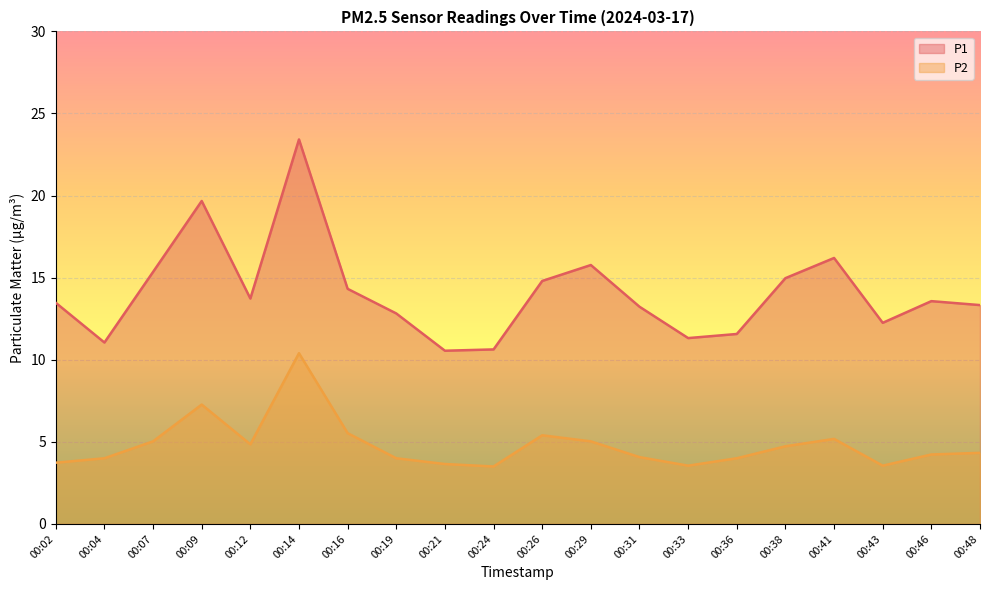

What is the sum of the P2 values at 00:46 and 00:26?

9.6